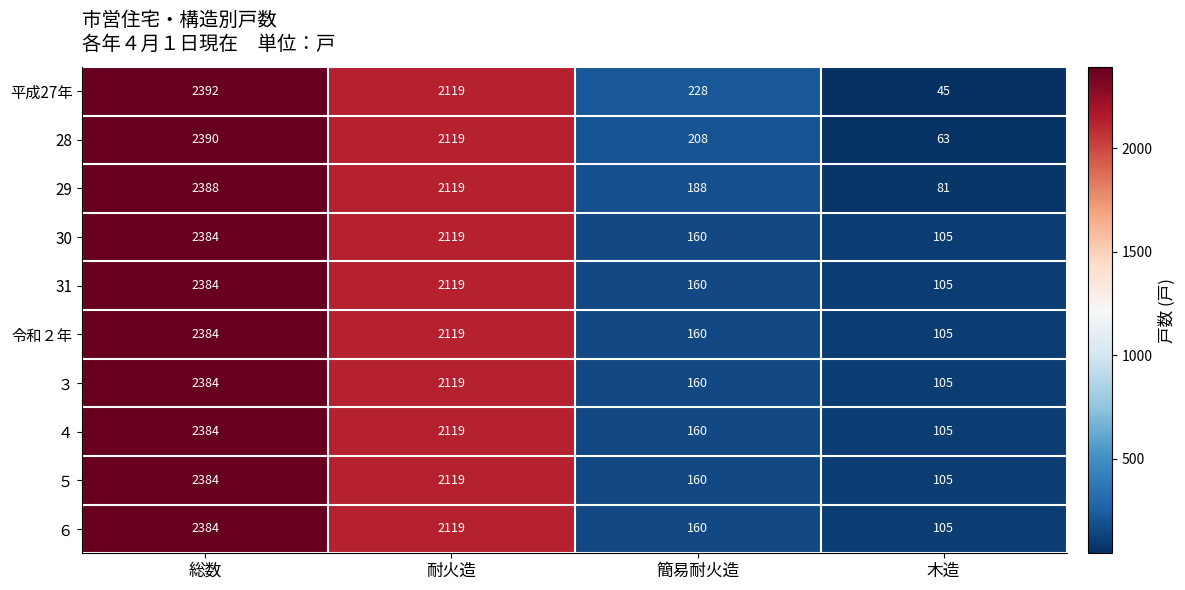

Which series has the largest total across all categories?

平成27年